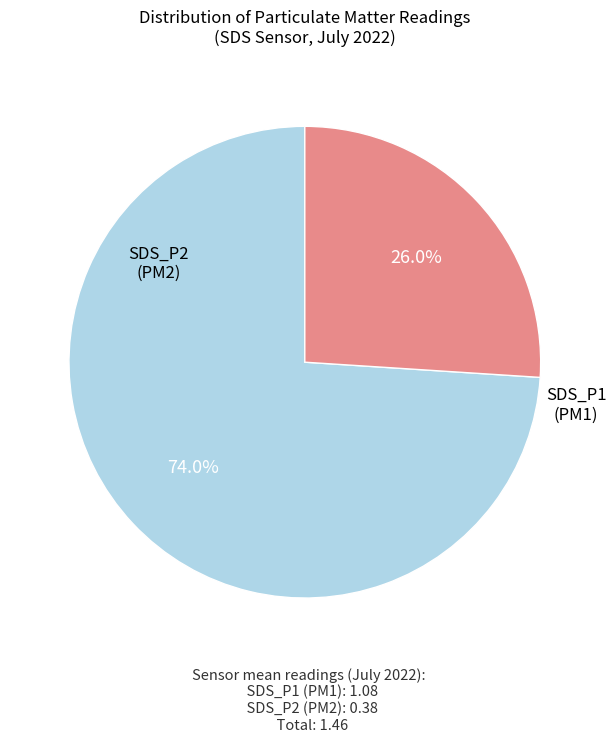

Which category has the smallest portion of the pie?

SDS_P1 (PM1)